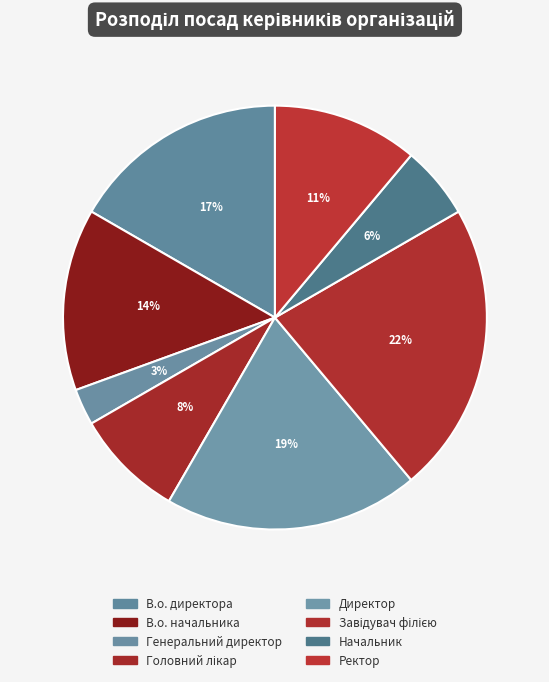

Approximately how many times larger is the value at В.о. директора compared to Ректор?

1.5